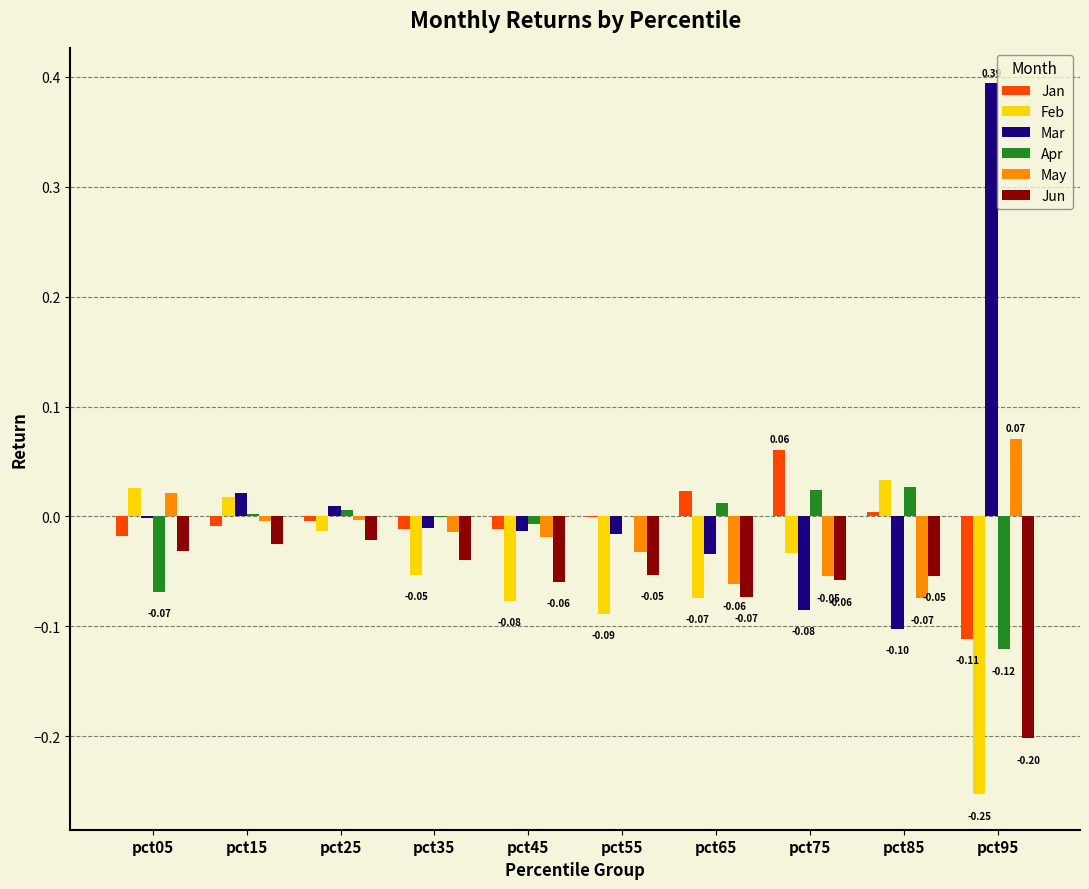

Rank the categories by May value from highest to lowest.

pct95, pct05, pct25, pct15, pct35, pct45, pct55, pct75, pct65, pct85